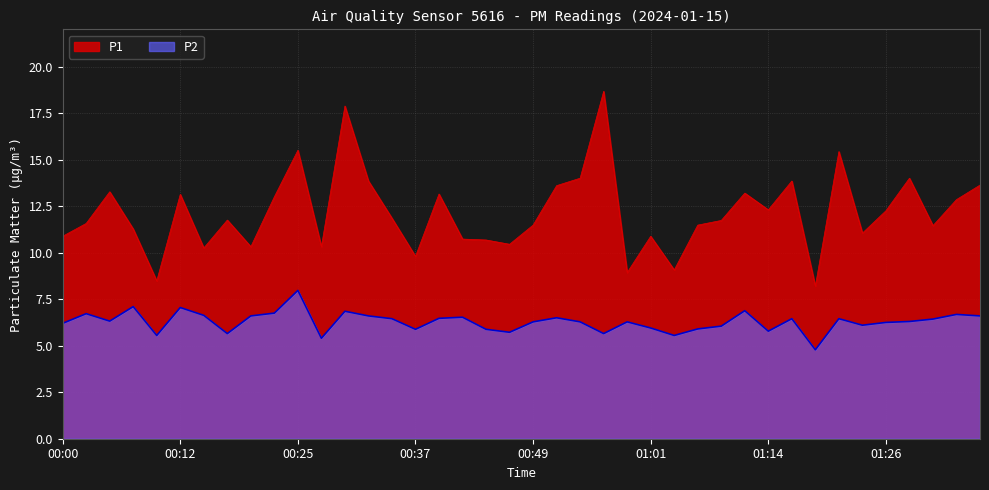

At how many categories does at least one series exceed 12?

18